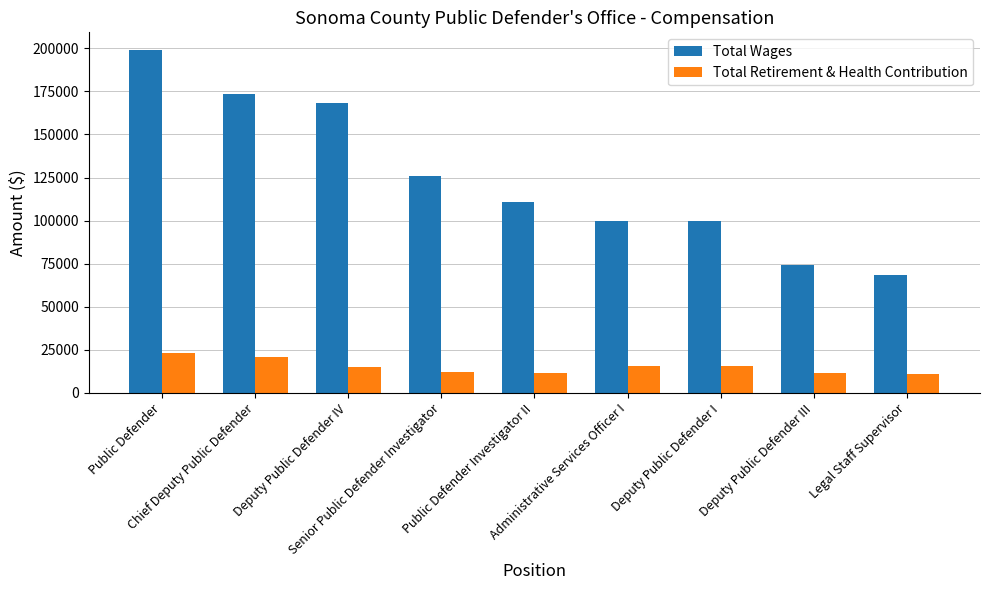

Which series has the largest range (max minus min)?

Total Wages